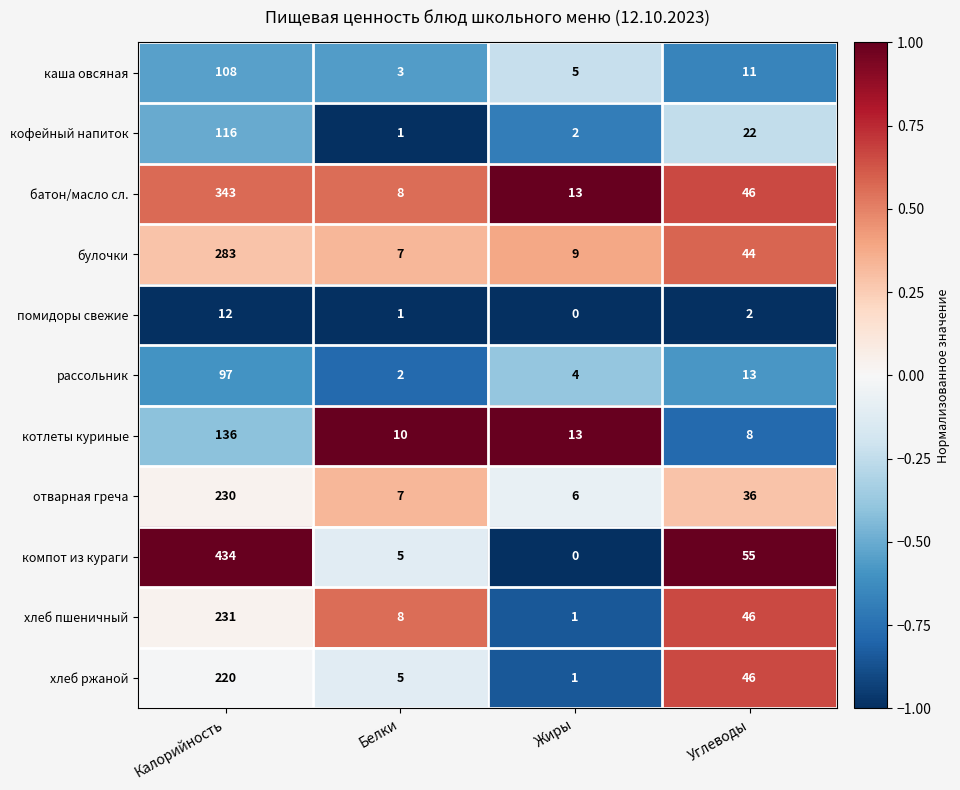

The кофейный напиток series shows 1 at Белки. True or false?

True